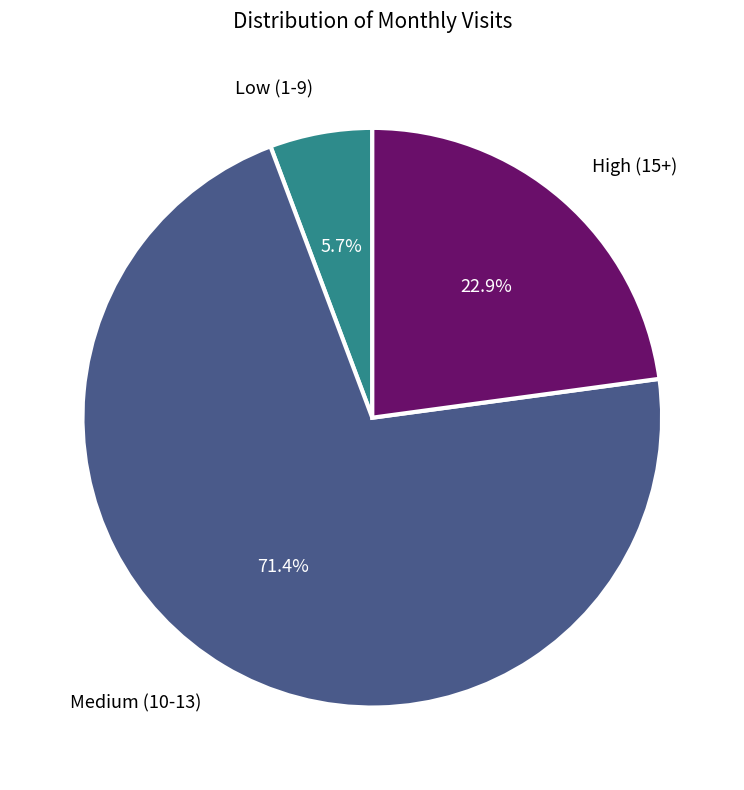

Is there any slice that represents more than half of the pie?

Yes